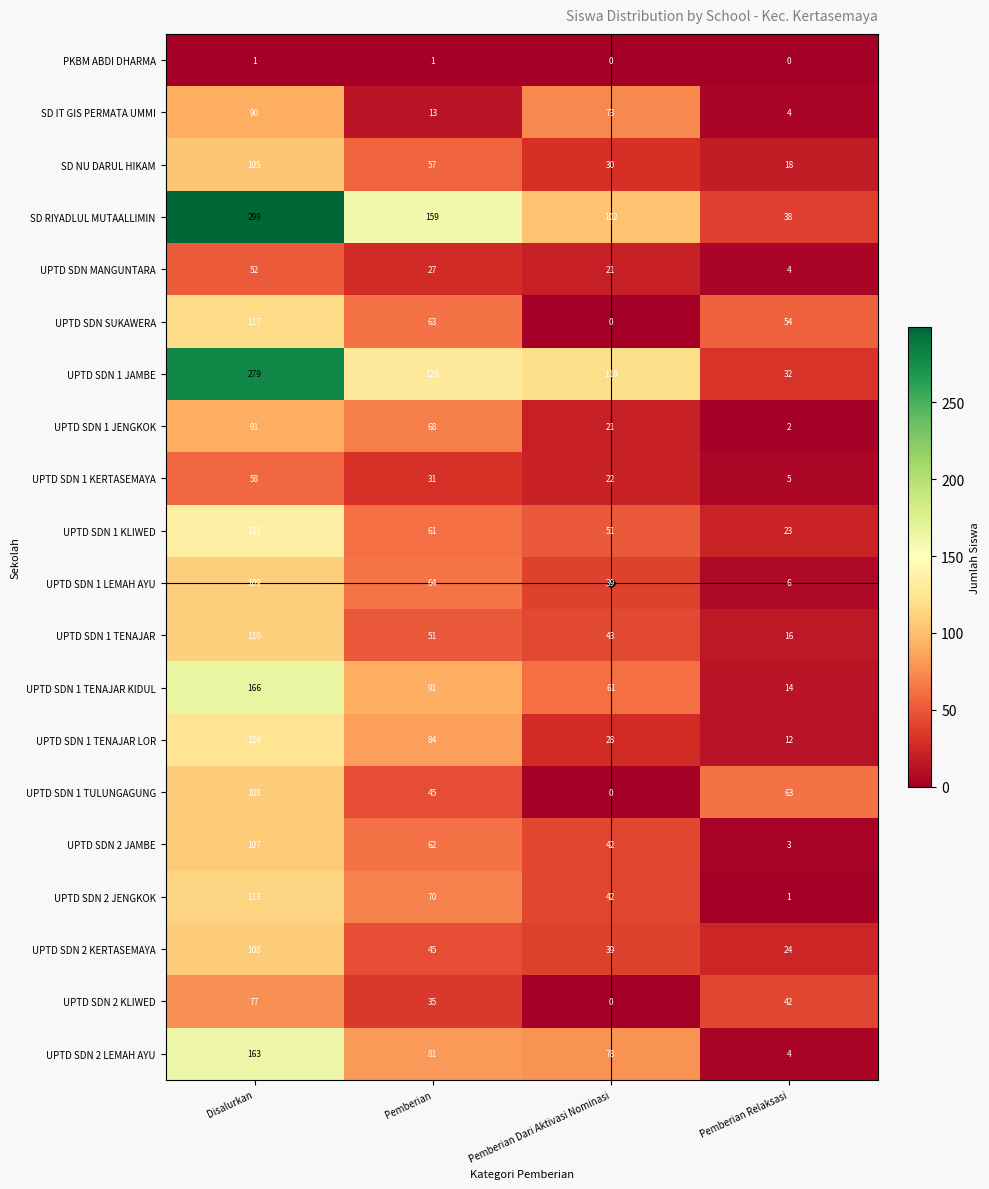

Read the UPTD SDN 1 KLIWED value at Disalurkan, to the nearest 10.

140